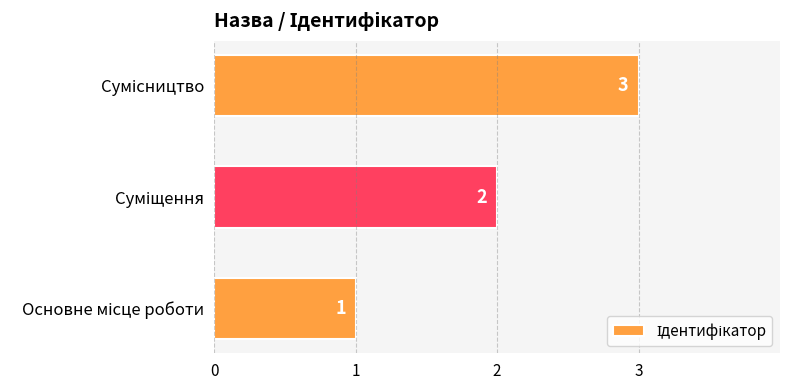

Does the chart contain stacked bars?

No